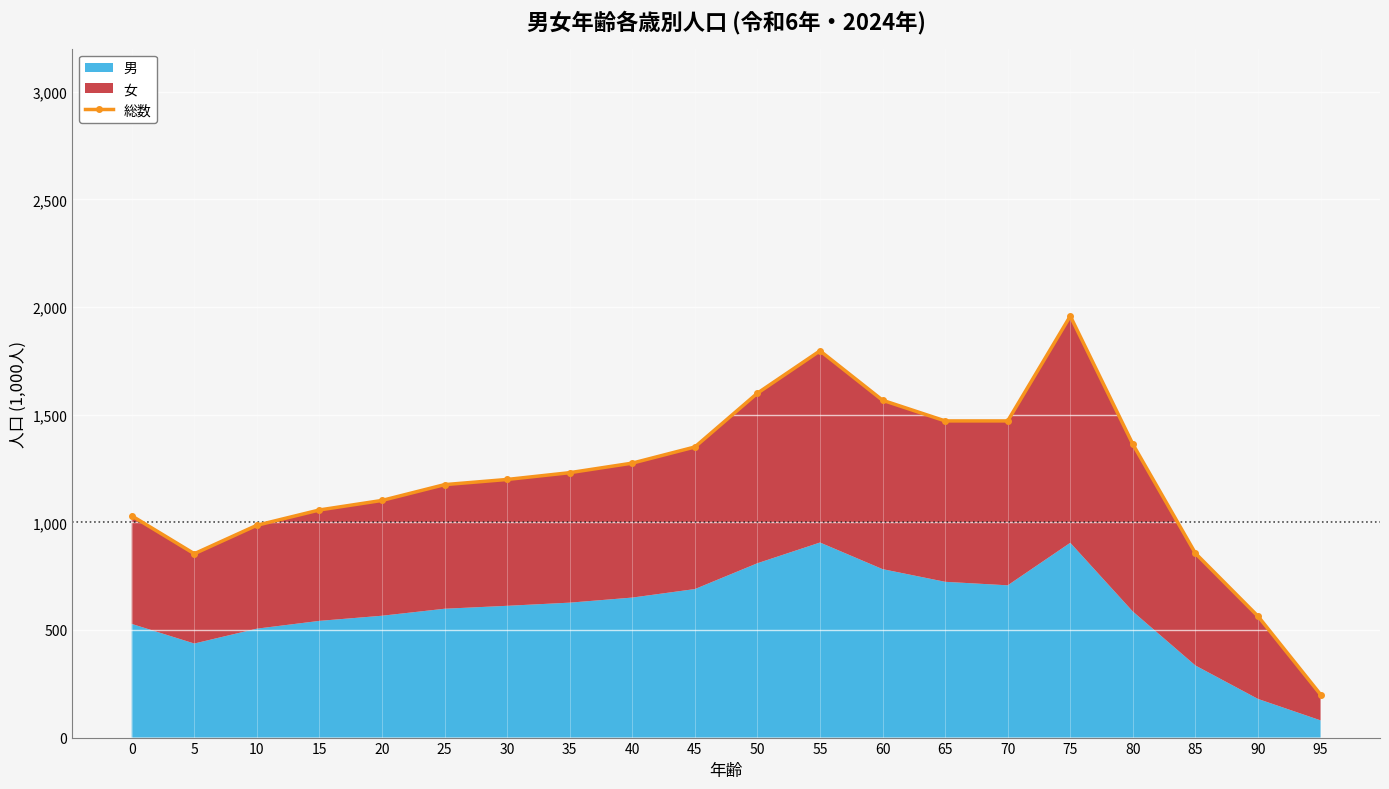

At which category does the chart reach its minimum across all series?

95